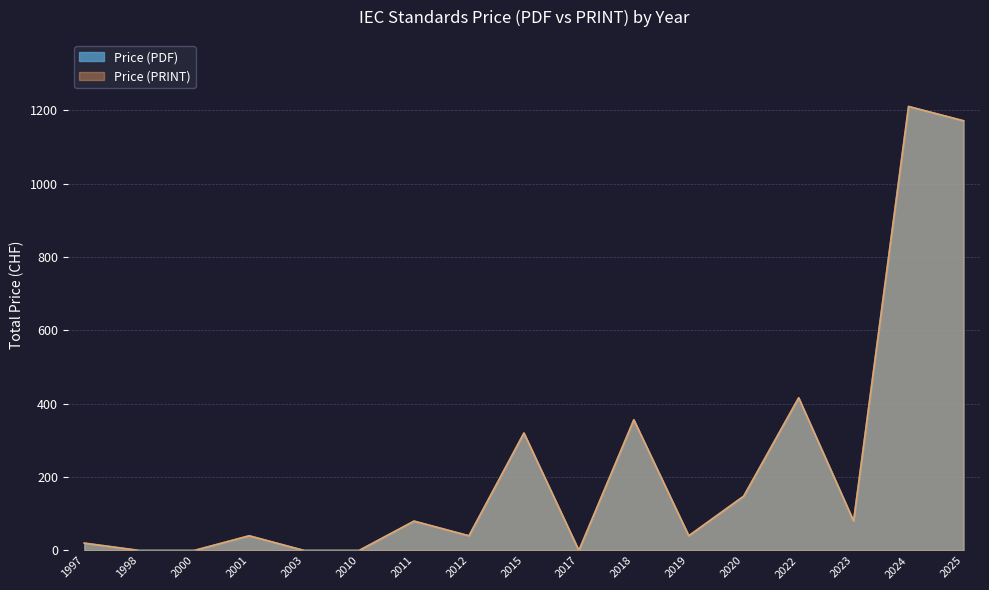

Where does the Price (PDF) series first go above 40?

2011